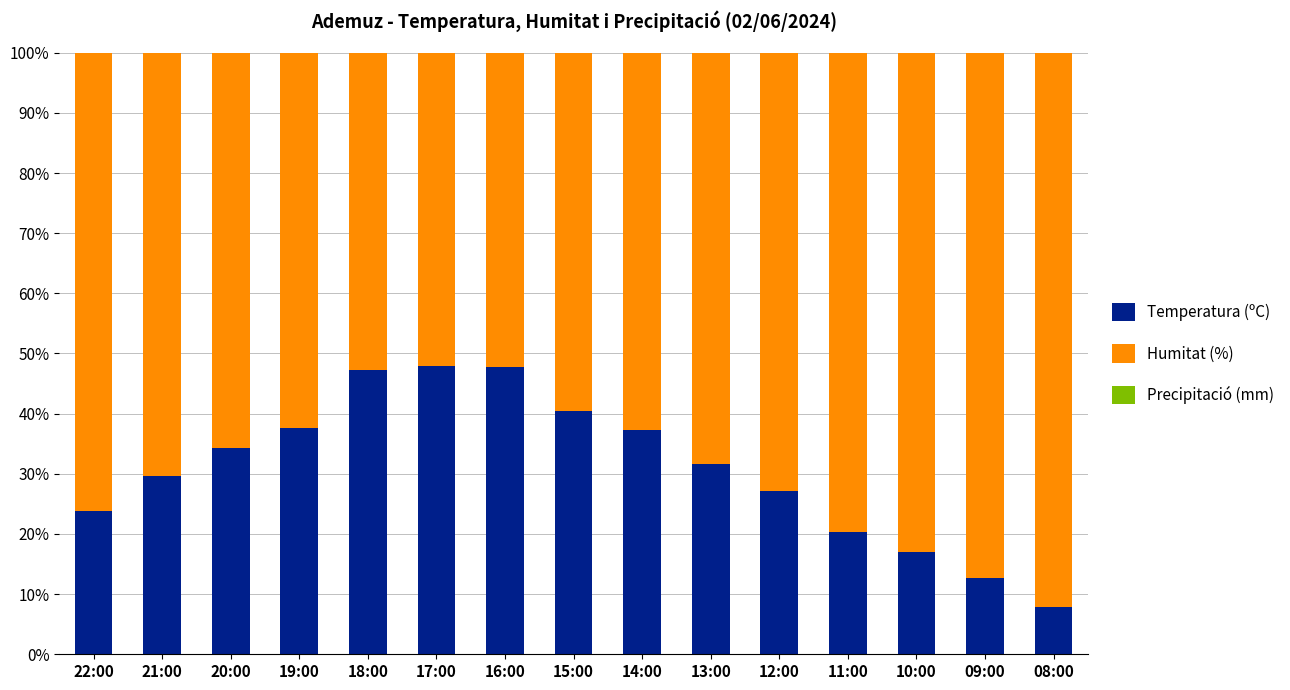

Where is Temperatura (ºC) nearest to the value 27?

12:00